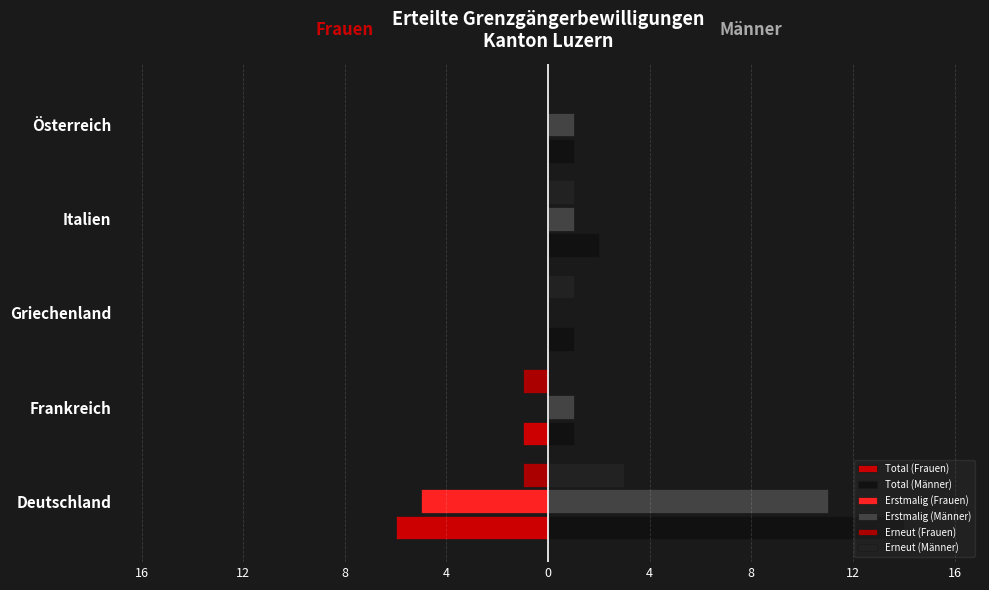

Does the chart contain stacked bars?

No